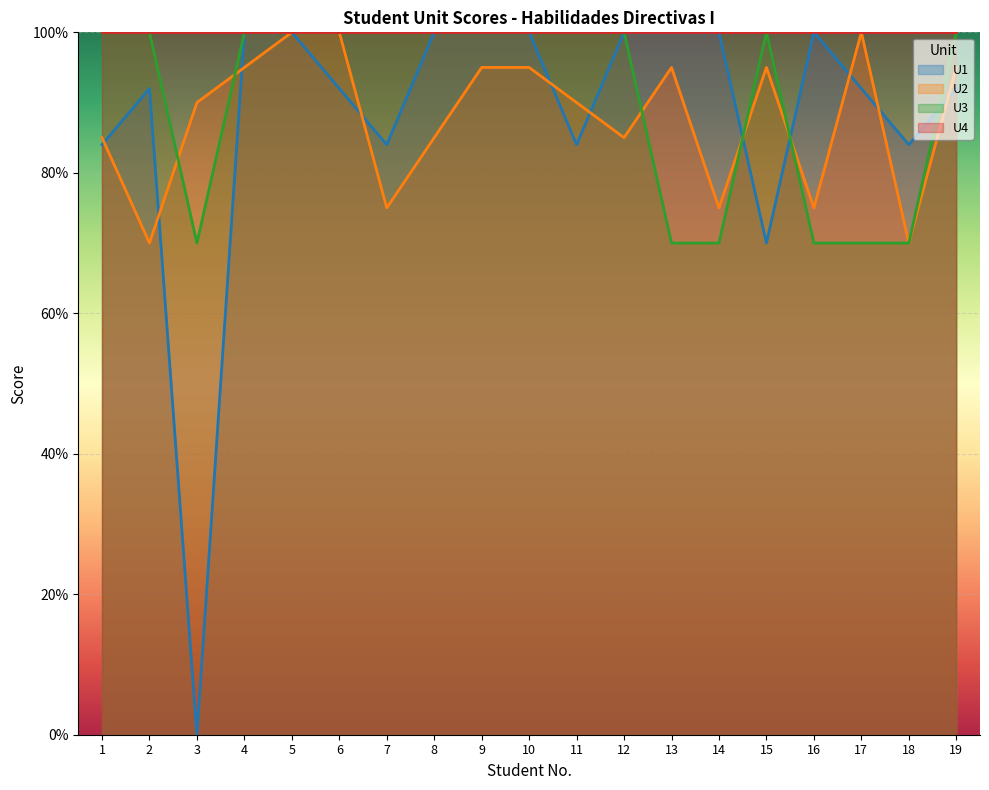

Where is U1 nearest to the value 50?

15